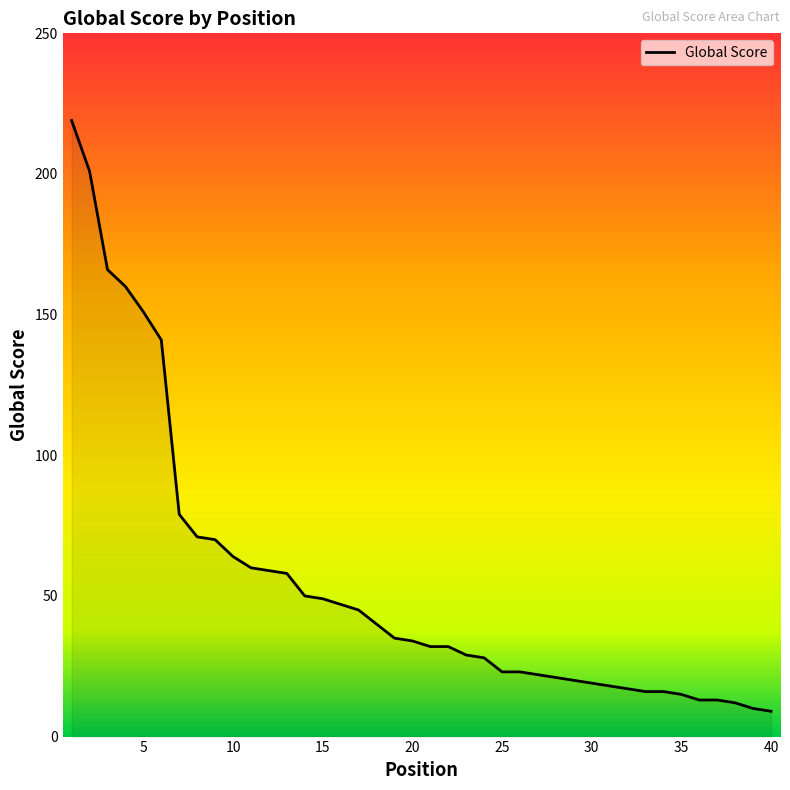

What is the difference between the second highest and minimum values?

192